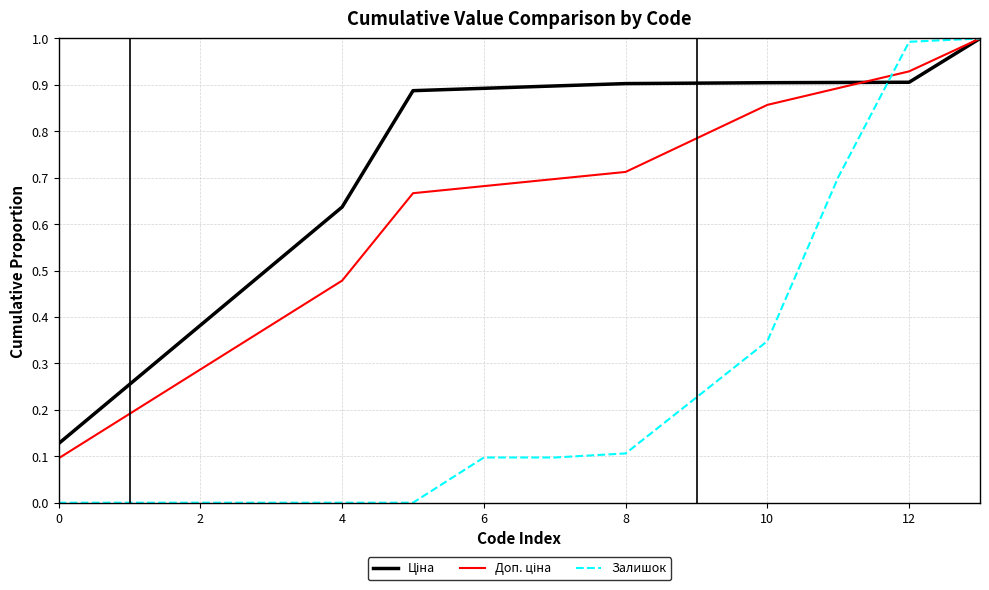

Which series has the largest range (max minus min)?

Залишок